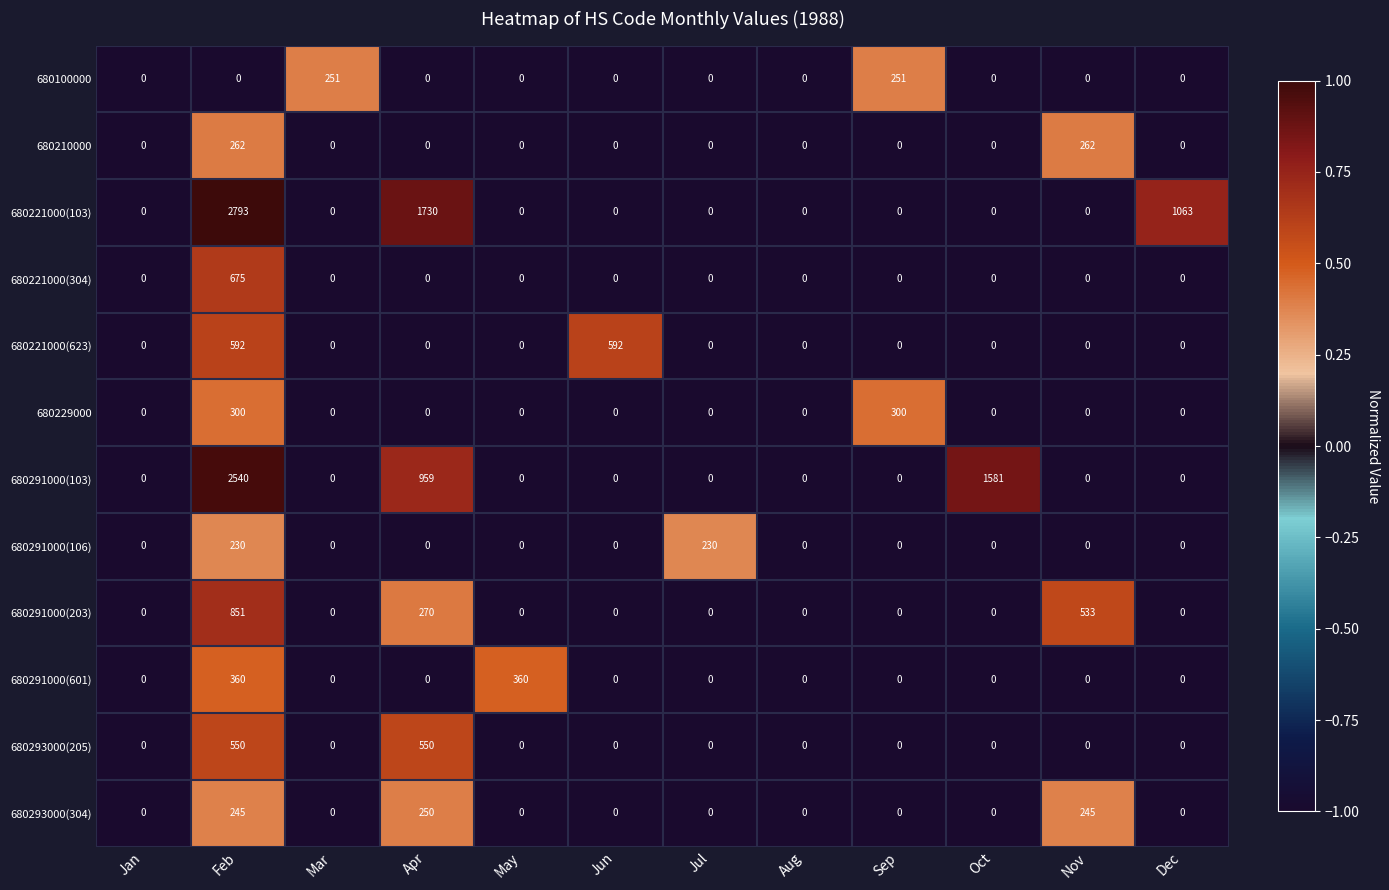

What is the difference between the 680291000(203) values at Mar and Apr?

270